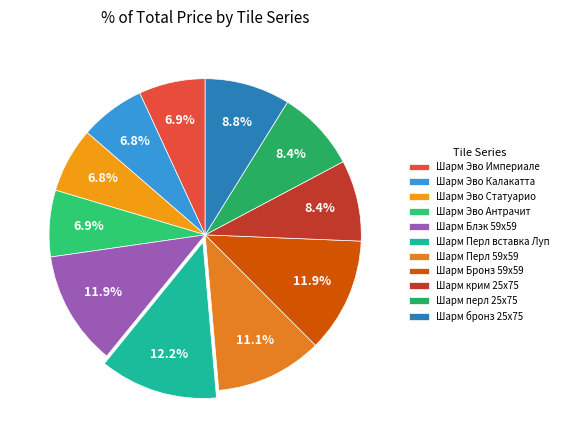

How many slices are in this pie chart?

11